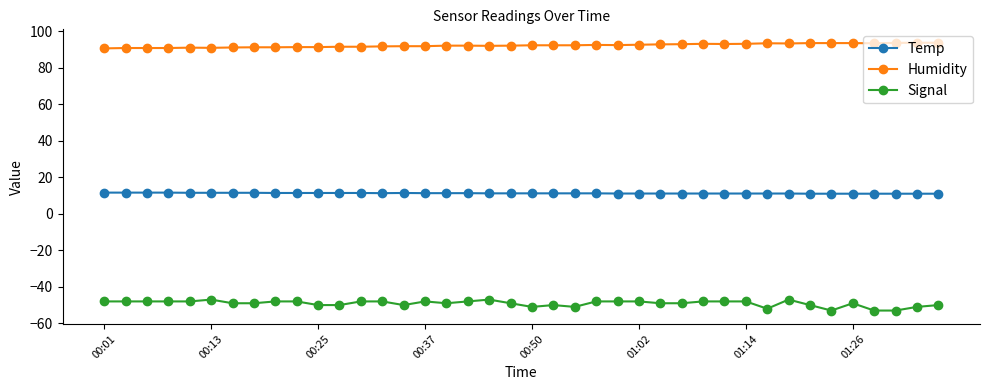

What is the sum of all Signal values?

-1964.0